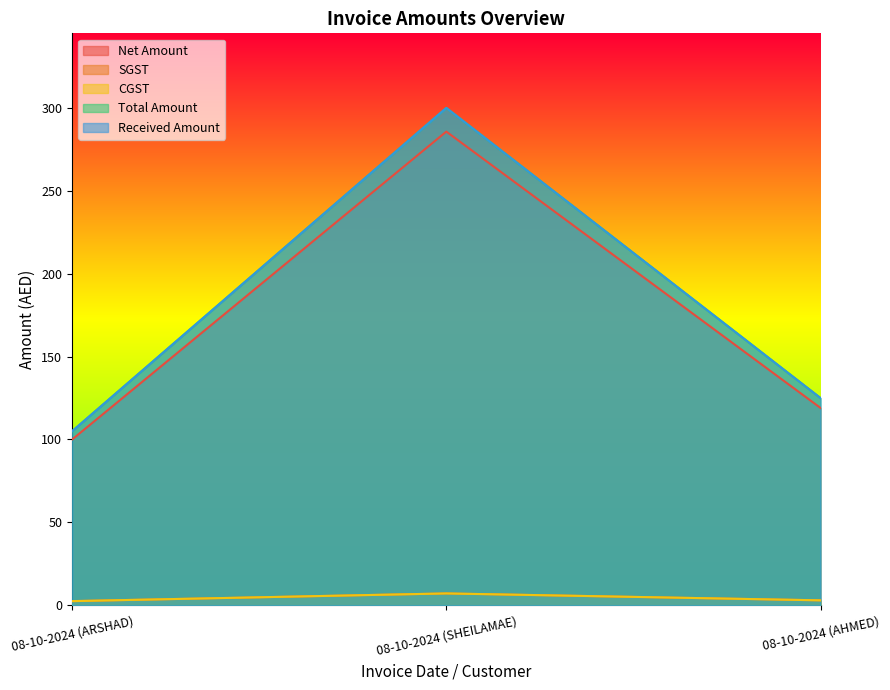

What position from the right is 08-10-2024 (AHMED)?

1